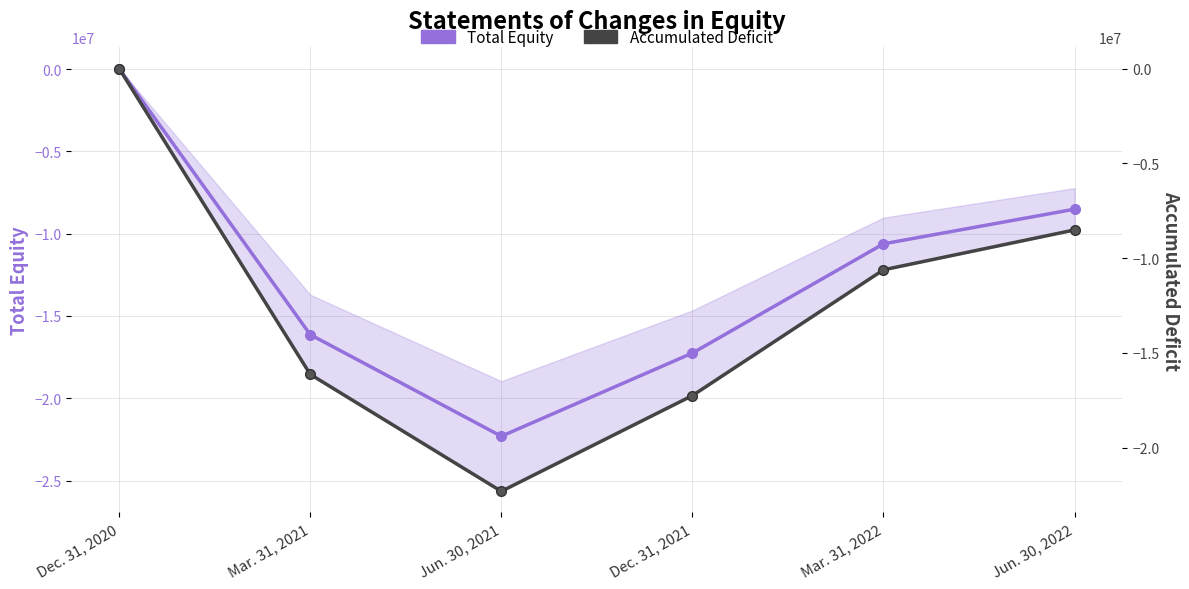

What is the sum of all Accumulated Deficit values?

-74829772